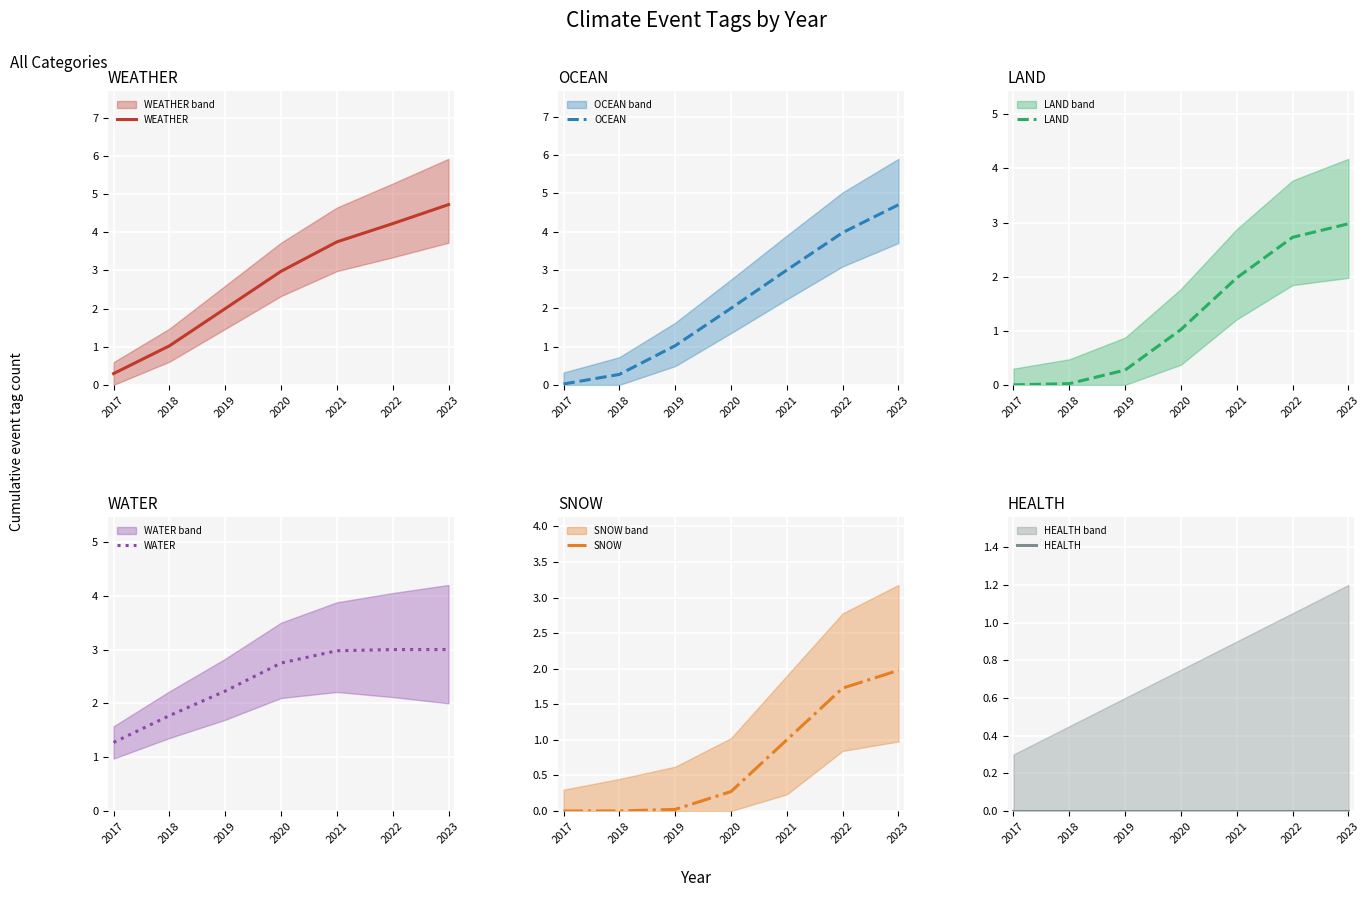

Where does the LAND series first go above 1?

2020